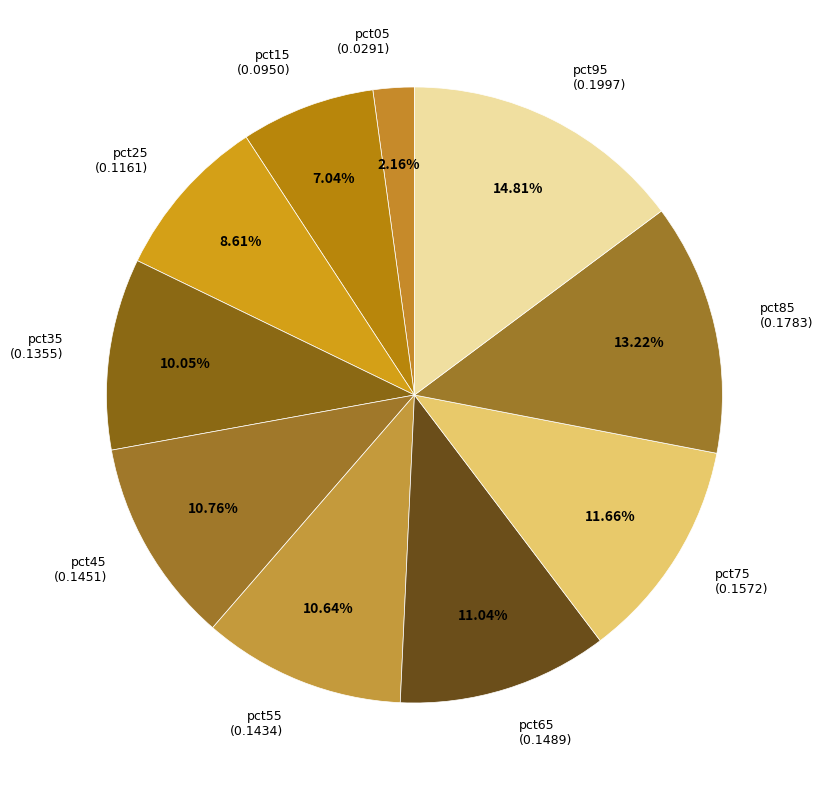

Is there a majority slice in this chart?

No